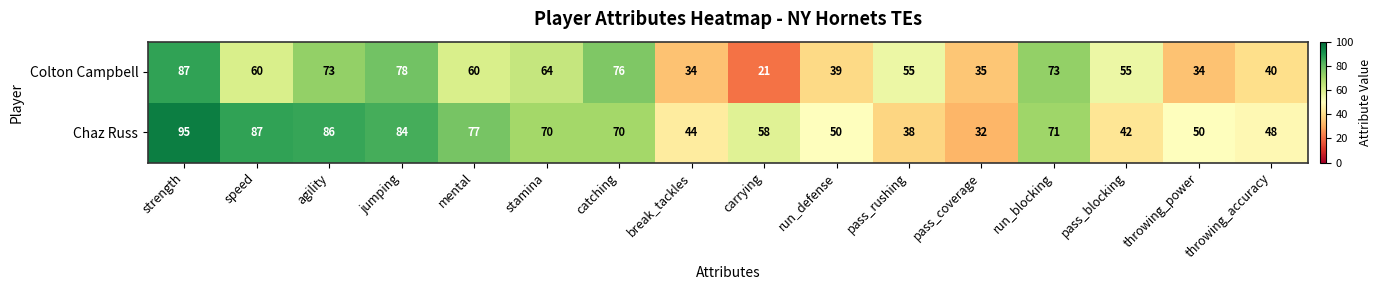

How many data points does each series have?

16